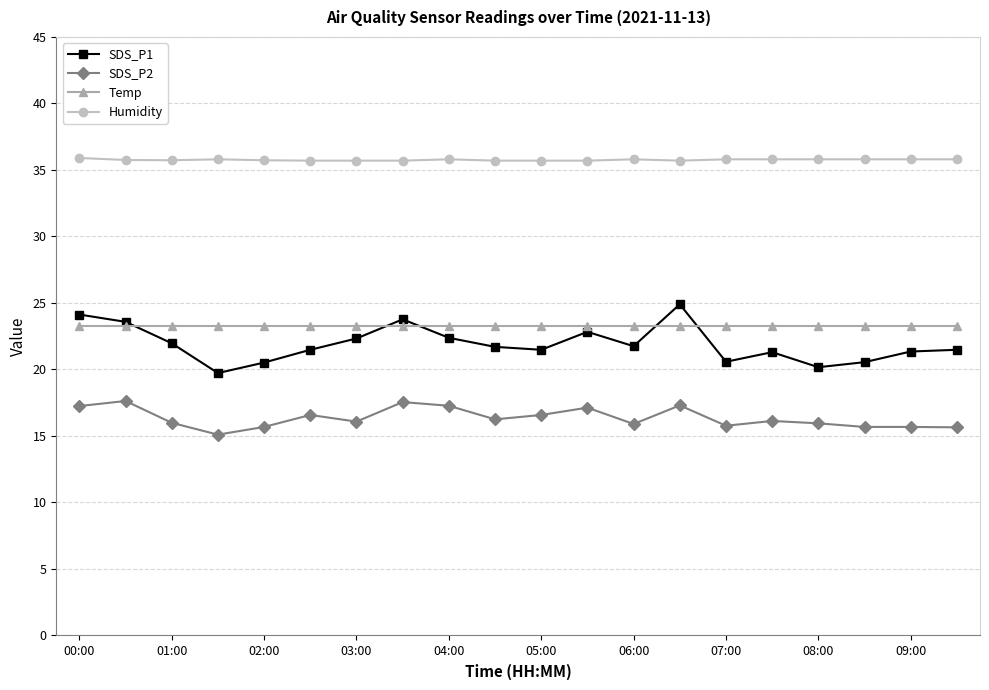

What is the value of the SDS_P2 point at the 19th from the left?

15.7